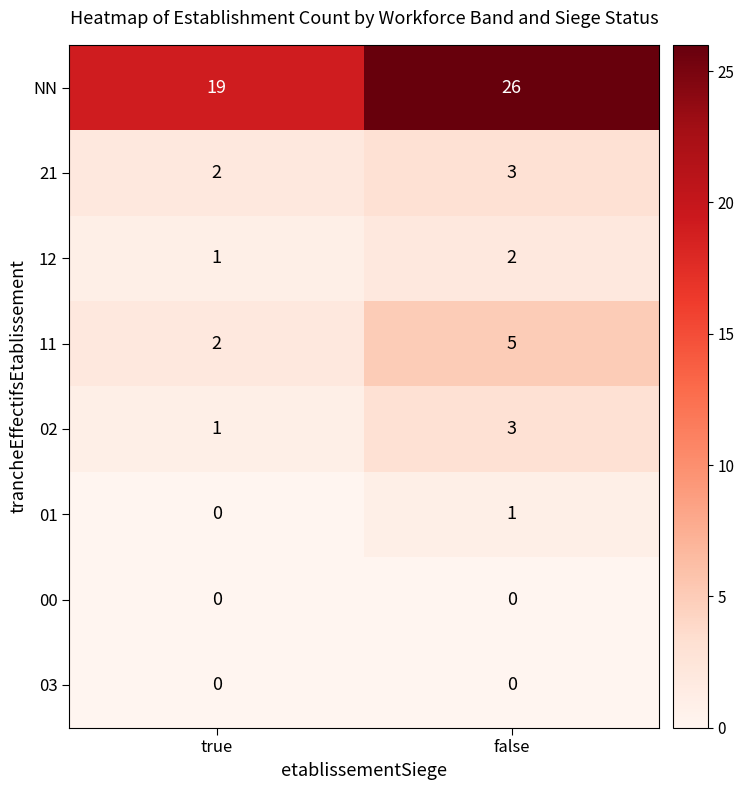

Reading right to left, list all the values displayed in this chart.

NN: 26	19
21: 3	2
12: 2	1
11: 5	2
02: 3	1
01: 1	0
00: 0	0
03: 0	0